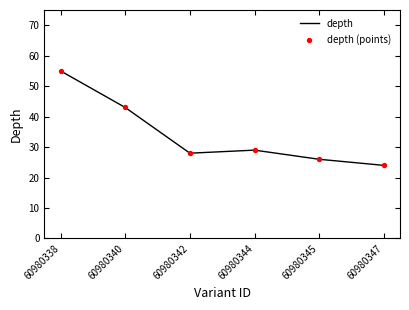

What is the difference between the values at 60980342 and 60980338?

27